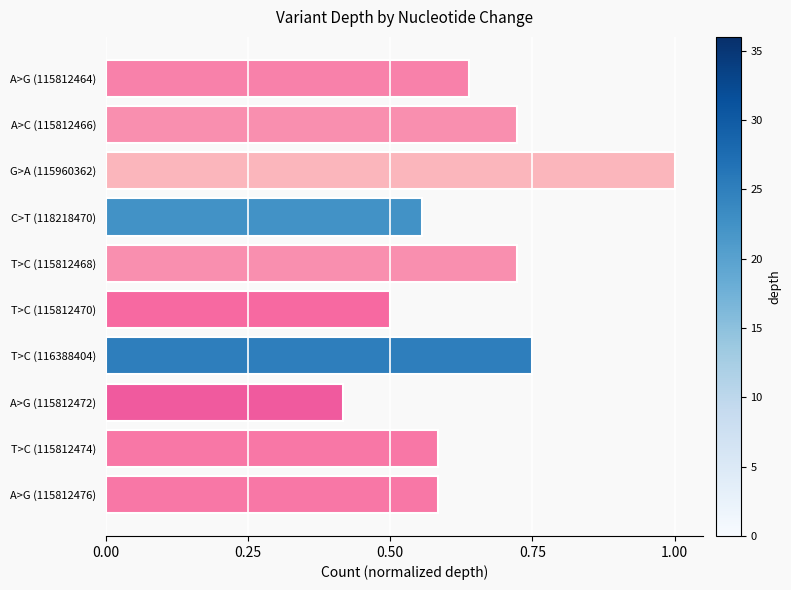

At which category does the chart reach its peak across all series?

G>A (115960362)